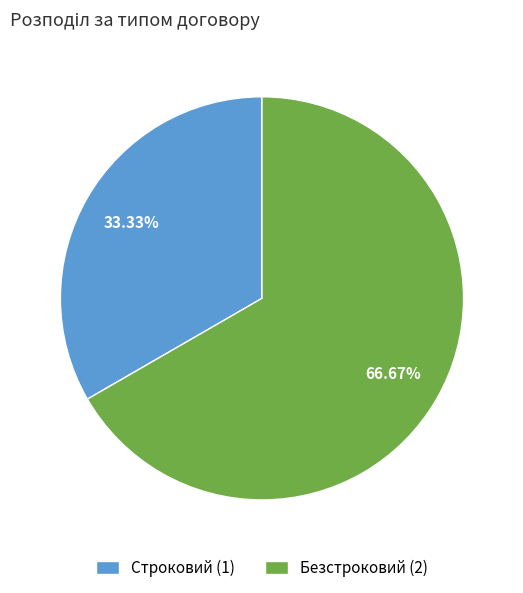

To the nearest percent, what portion does Безстроковий represent?

67%